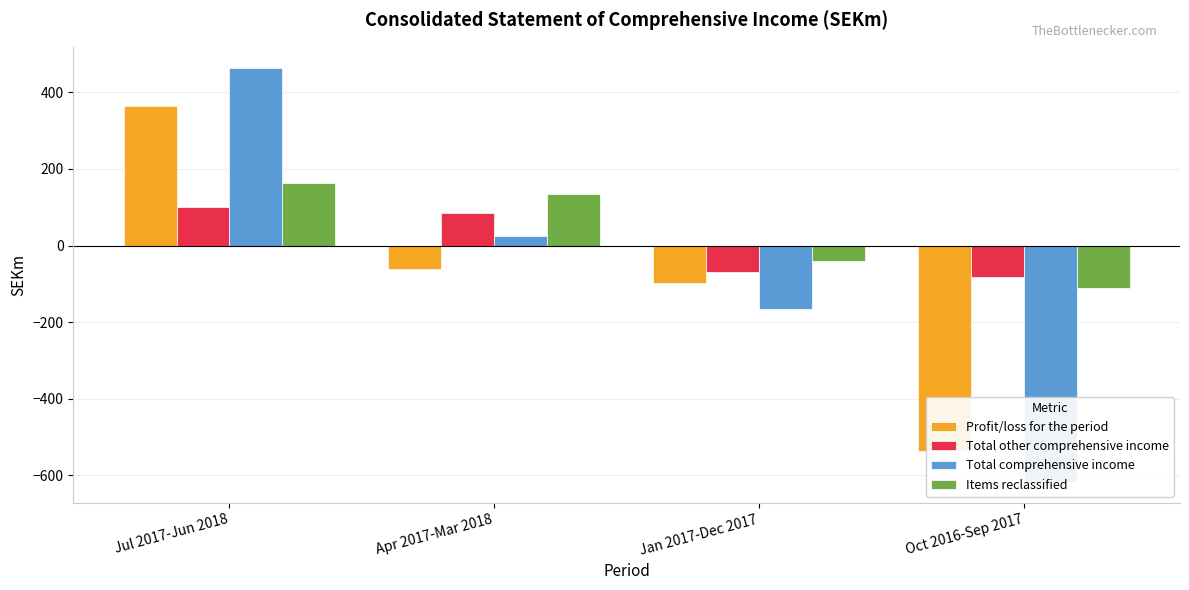

What is the average value of the Profit/loss for the period series?

-82